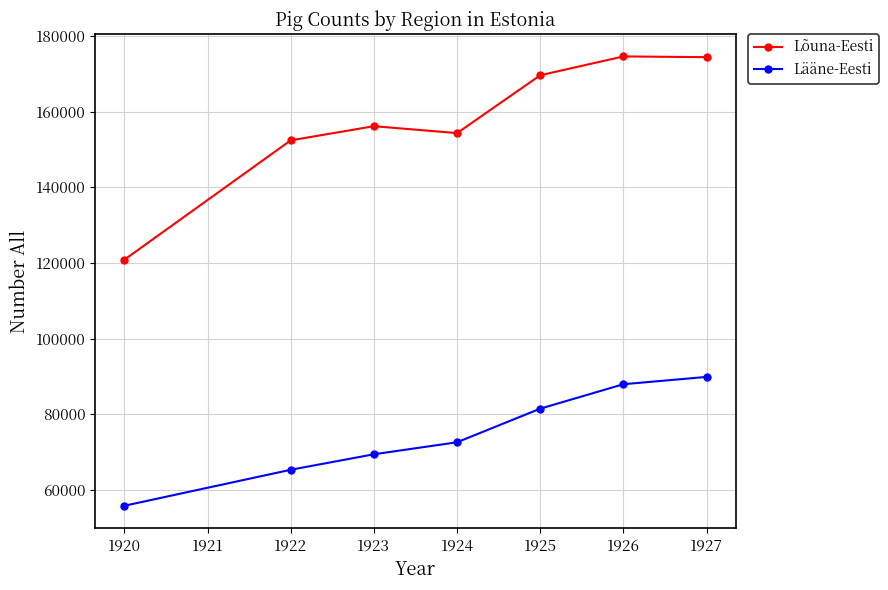

The value of Lääne-Eesti at 1927 is 138634. True or false?

False